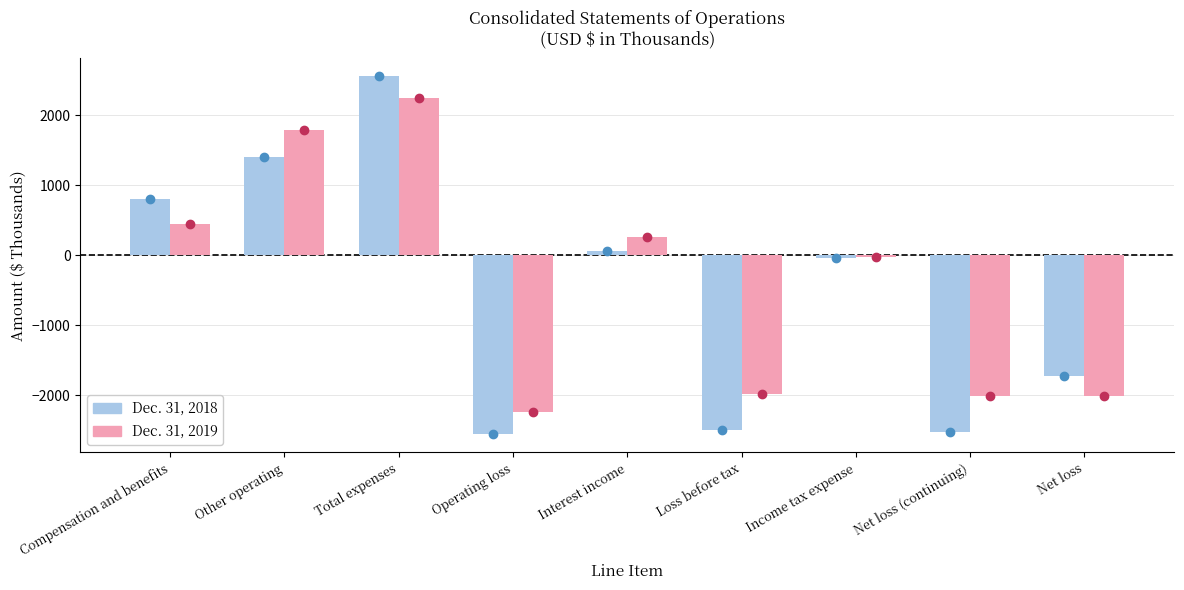

What is the difference between the maximum and second lowest values in the Dec. 31, 2019 series?

4243